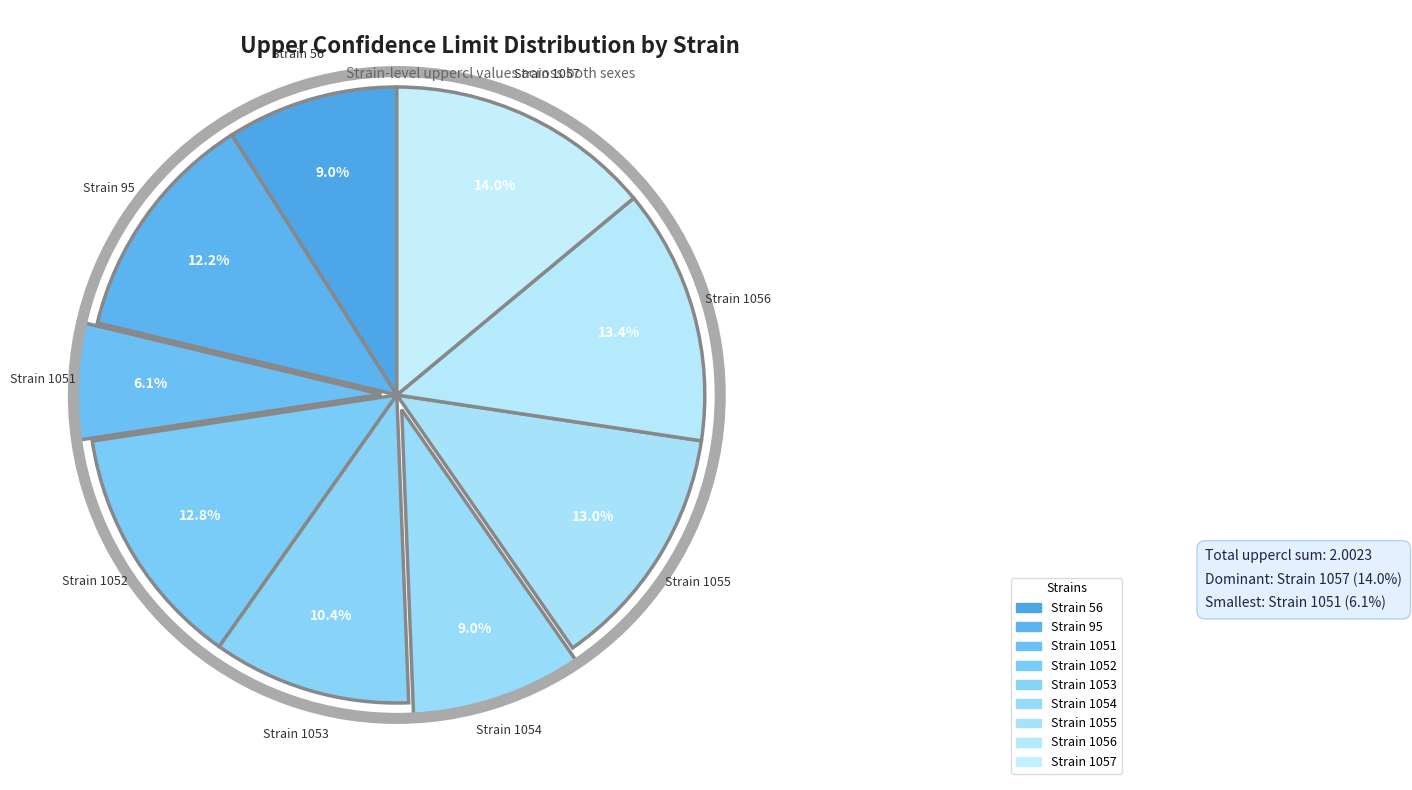

Count the number of slices in the pie.

9